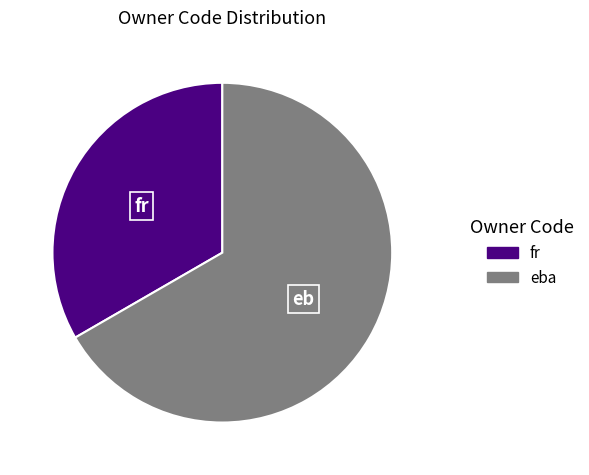

Which slice is the smallest?

fr